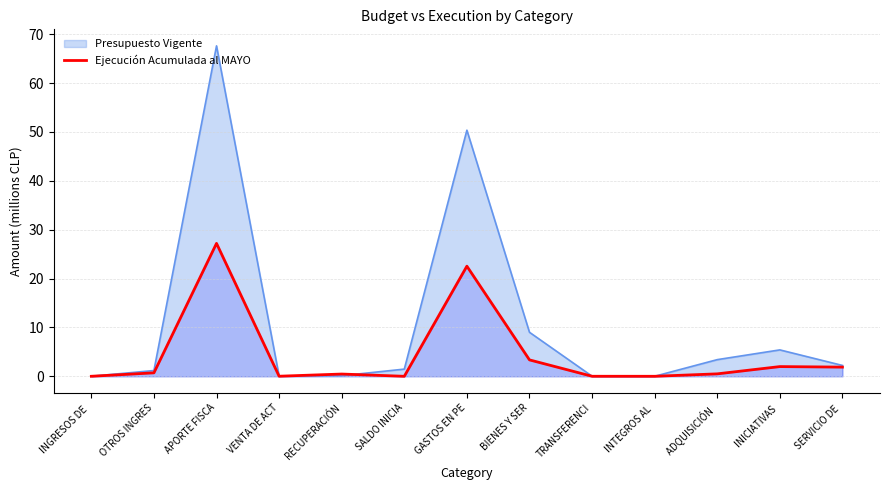

Which series has the largest range (max minus min)?

Presupuesto Vigente